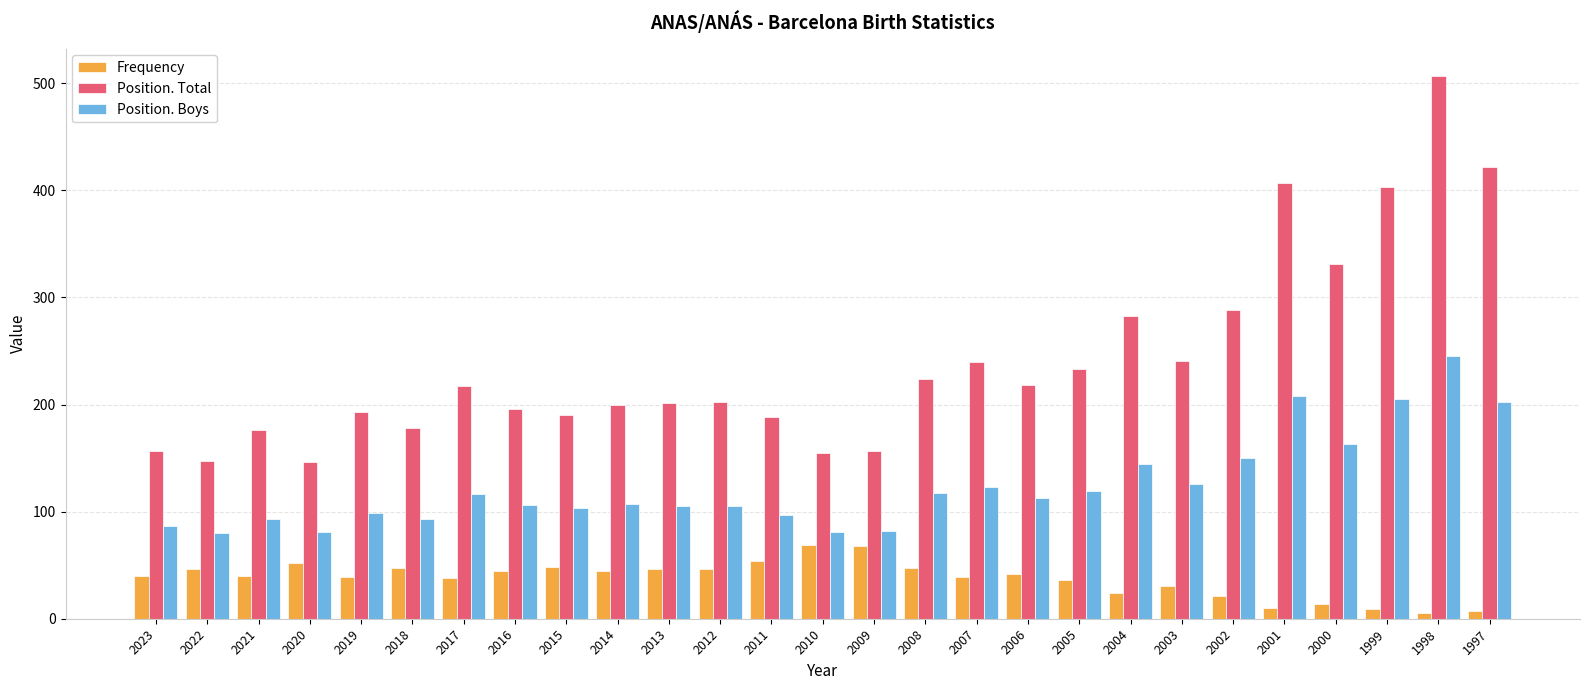

The value of Position. Total at 2018 is 178. True or false?

True